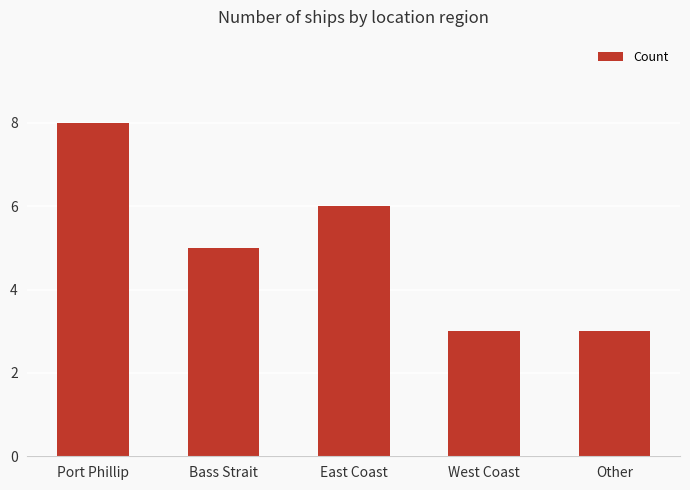

Count the values in the range 3 to 6.

4